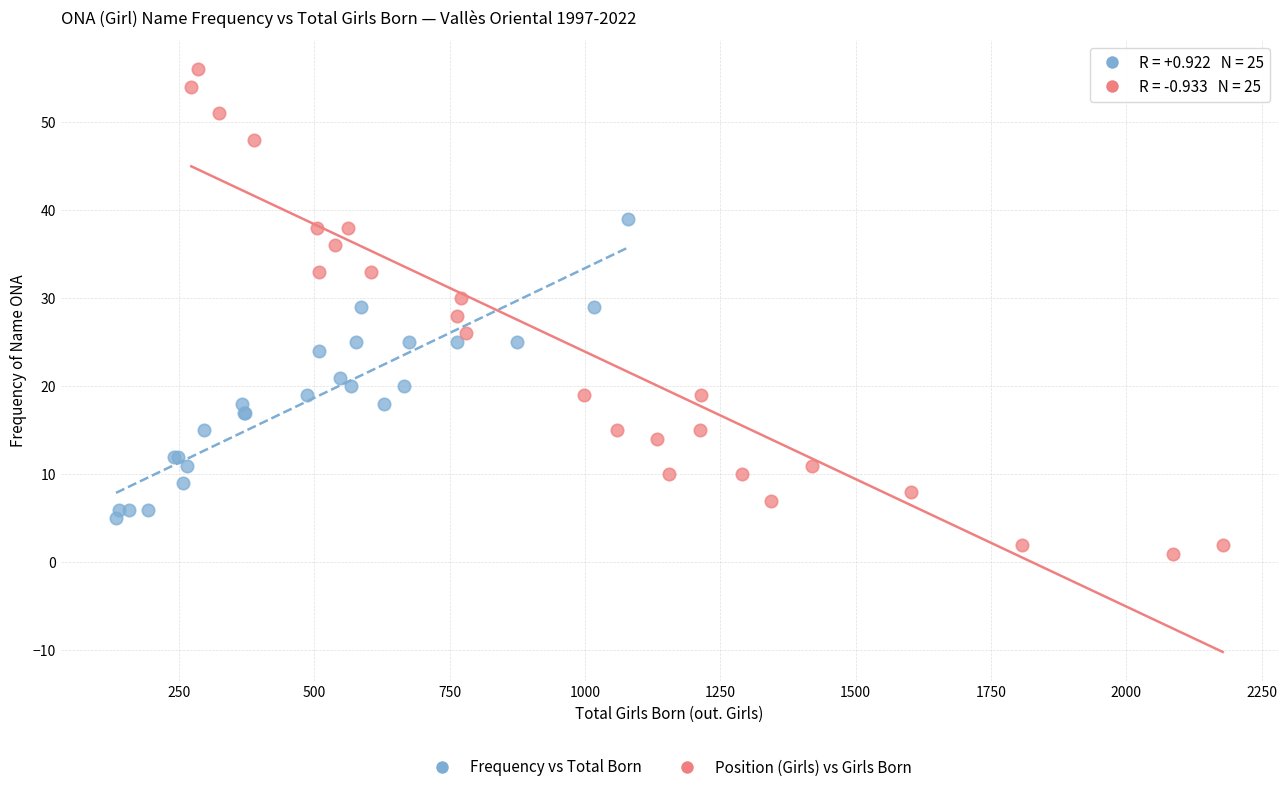

Which series reaches the minimum Y coordinate?

Position (Girls) vs Girls Born